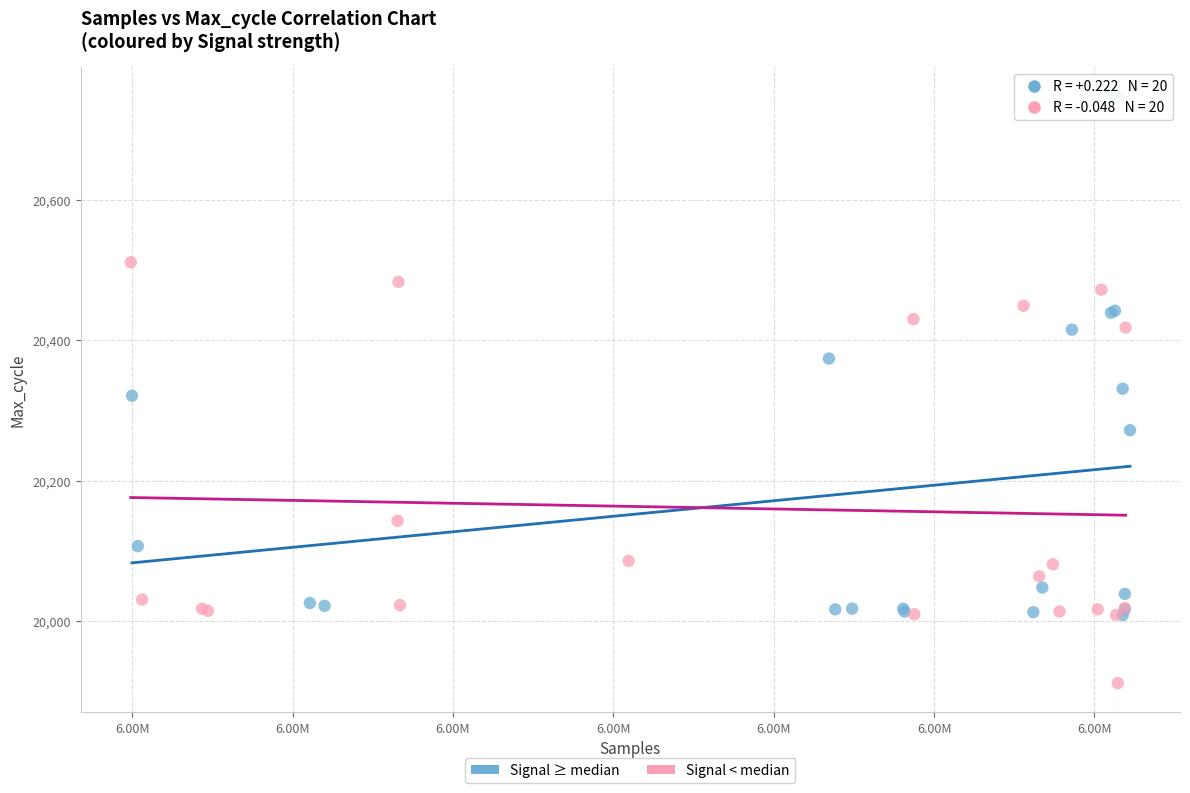

Which series contains the highest Y value?

Signal ≥ median